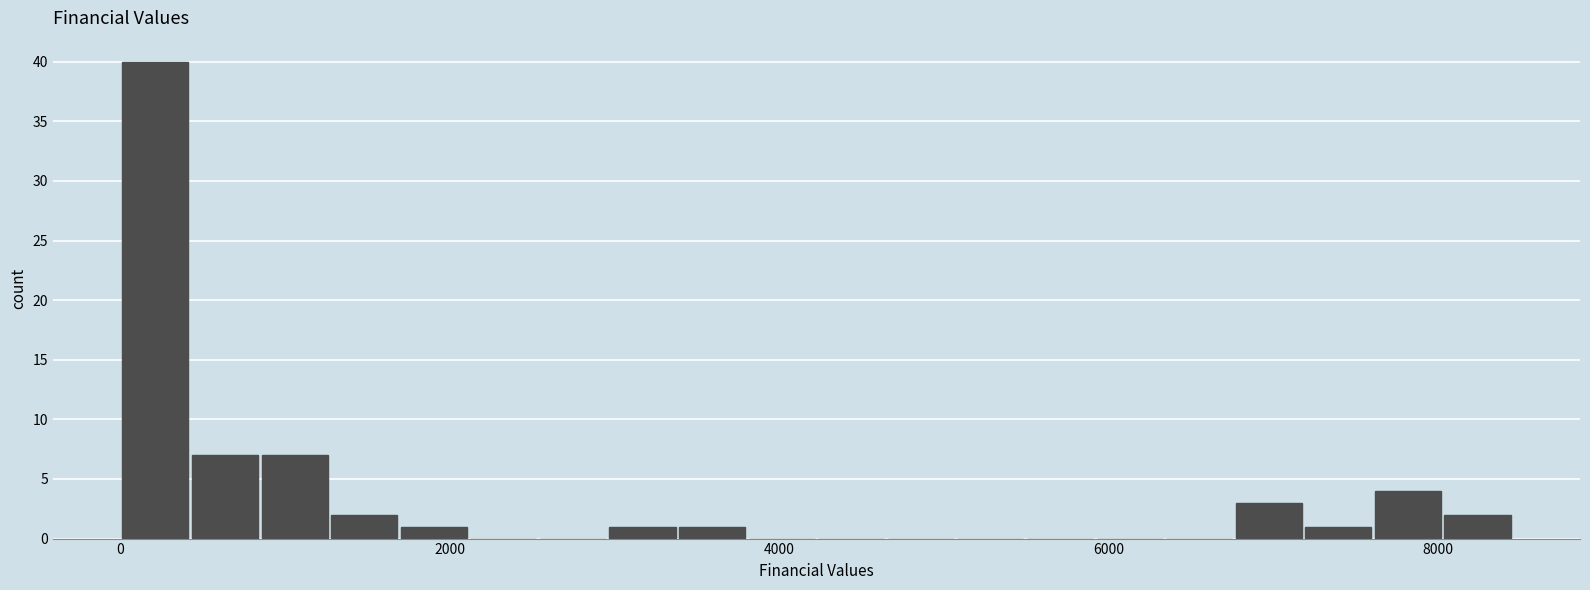

Read against the x-axis, roughly where is the centre of the tallest bar?

200